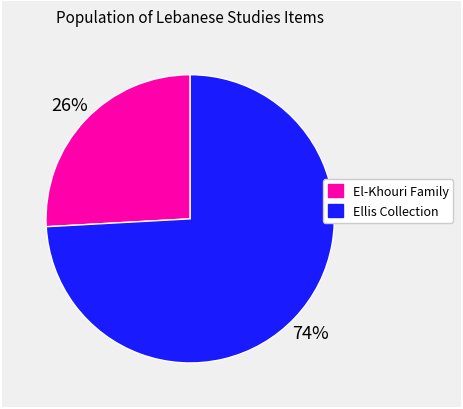

Does any single category account for the majority?

Yes